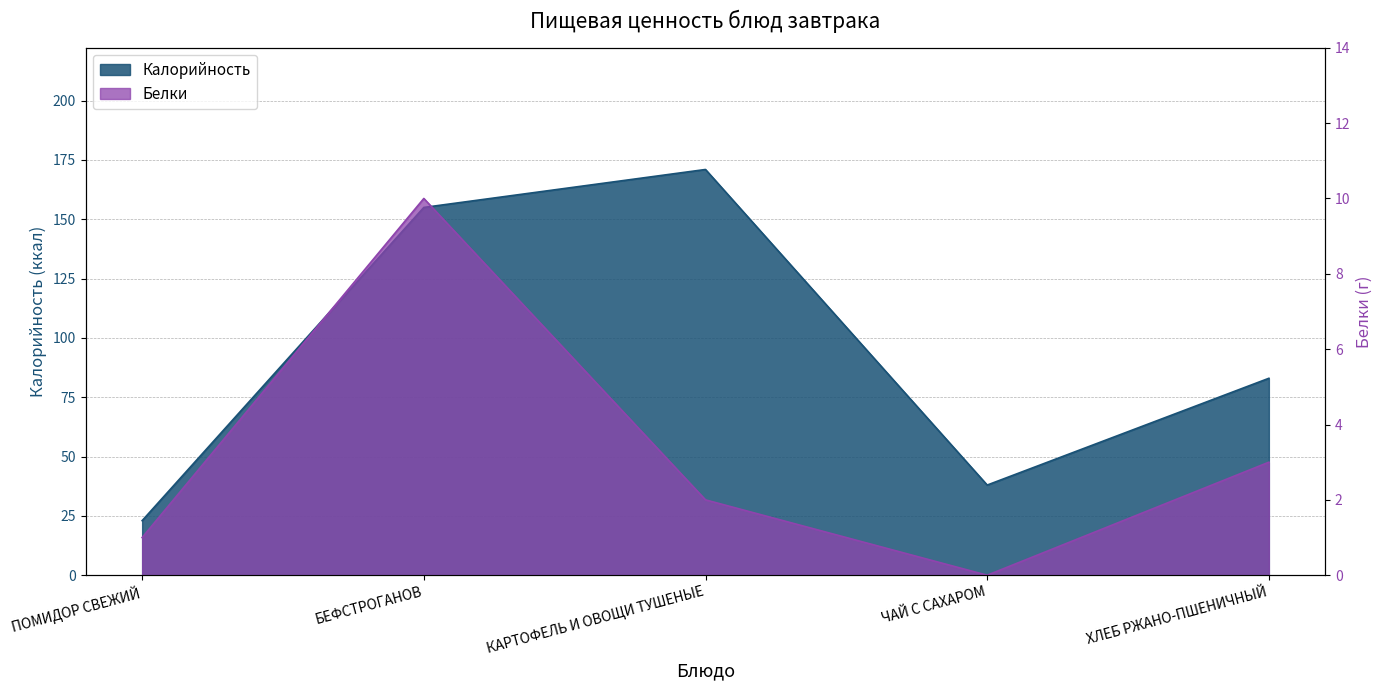

How many data points in Калорийность are above 83?

2